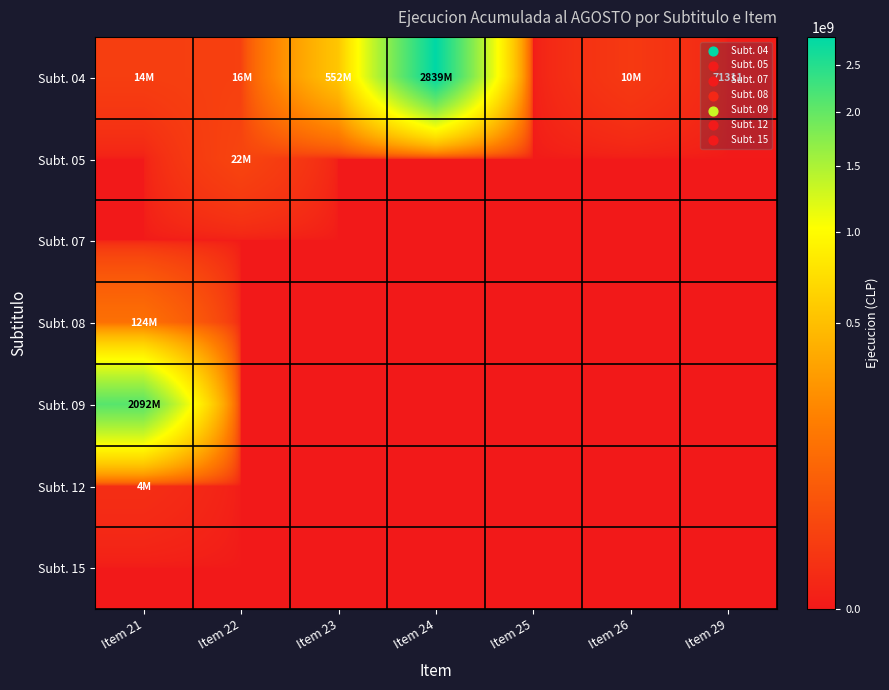

How many values in Subt. 12 are above zero?

1